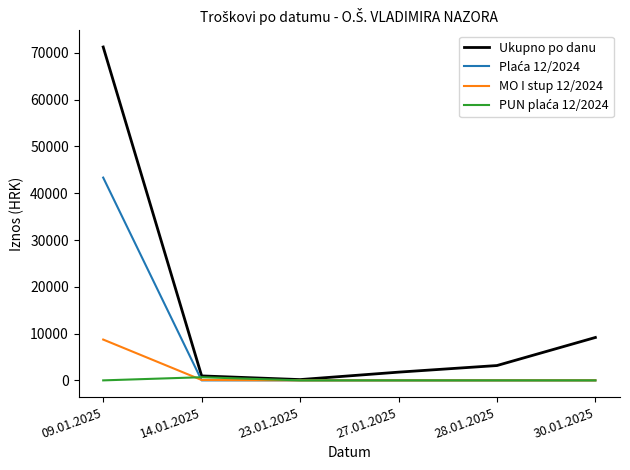

Which category has the highest value across all series?

09.01.2025